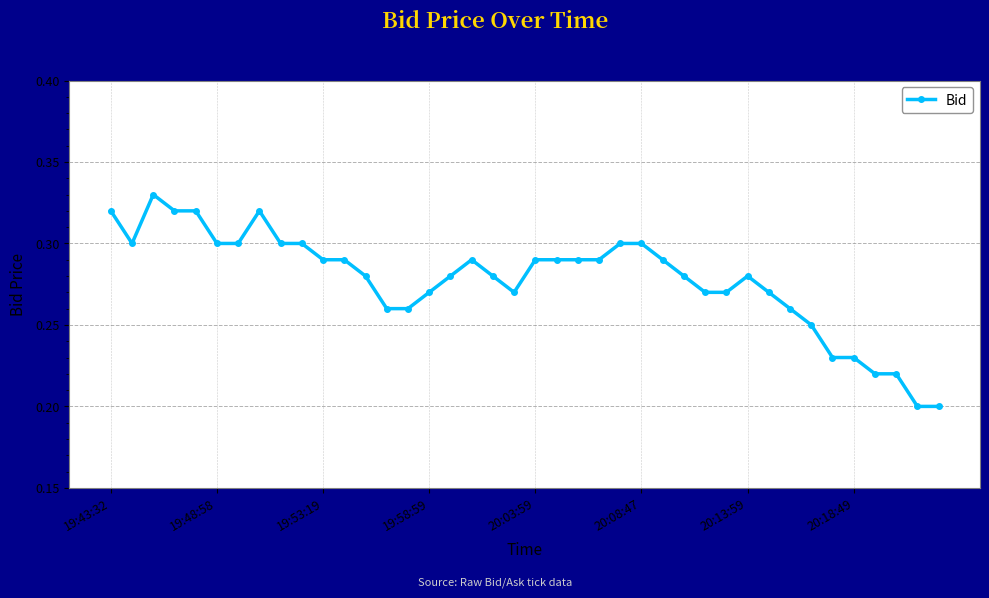

How many values are between 0 and 1?

40